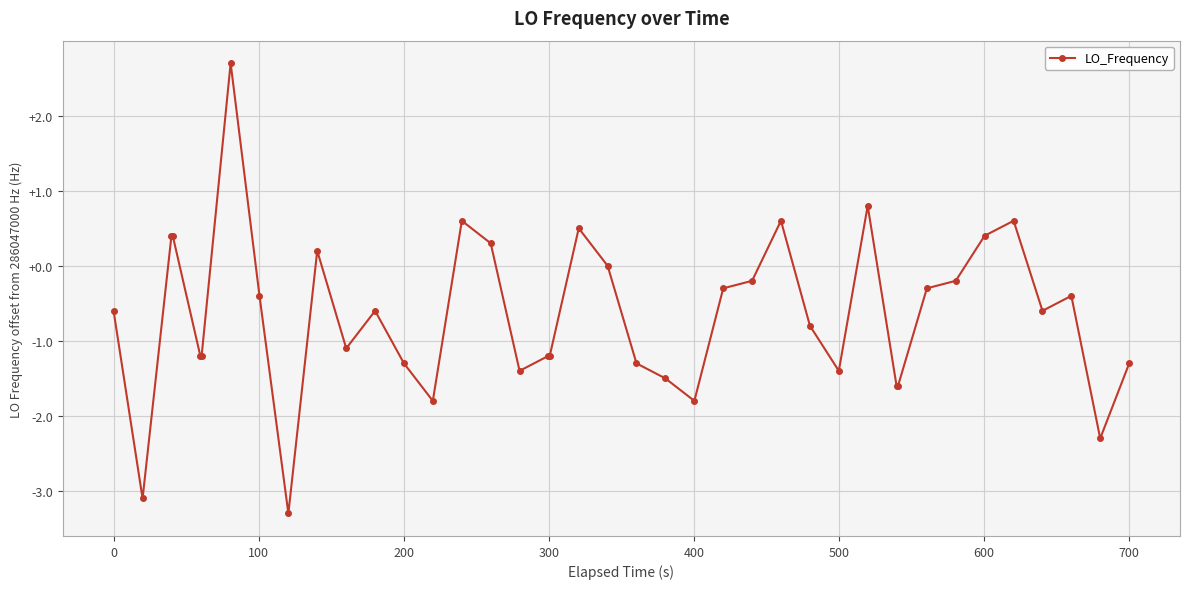

What is the difference between the second highest and minimum values?

4.1